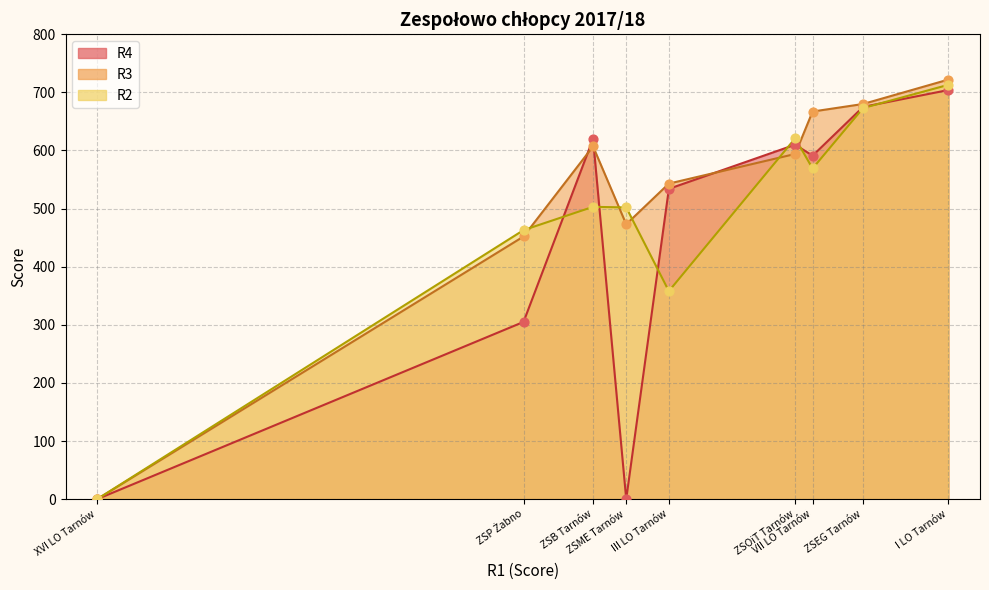

At how many categories does at least one series exceed 472?

7